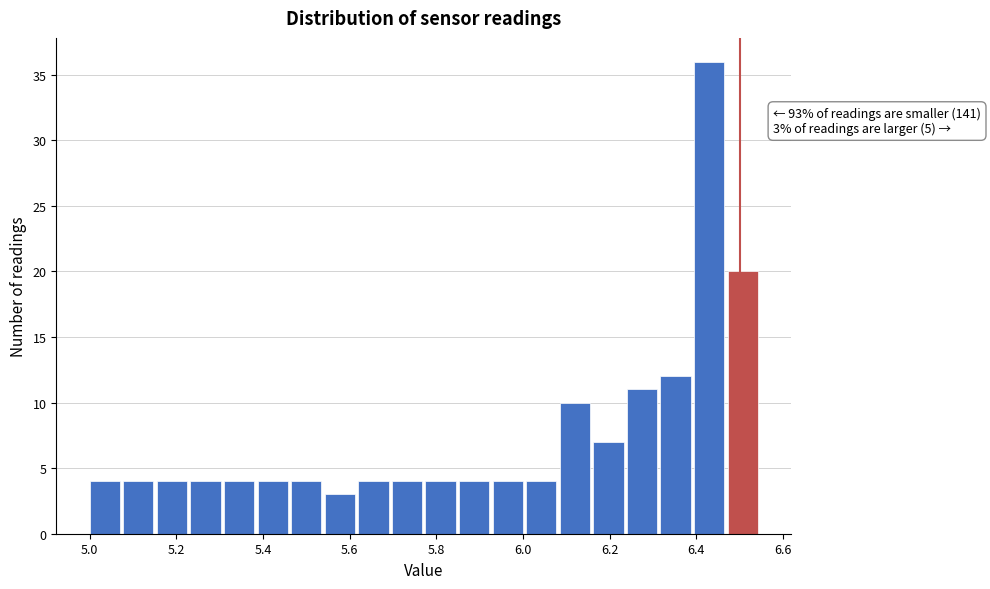

Around what value on the x-axis is the tallest bar? Give the approximate position of its centre, as read against the axis.

6.42